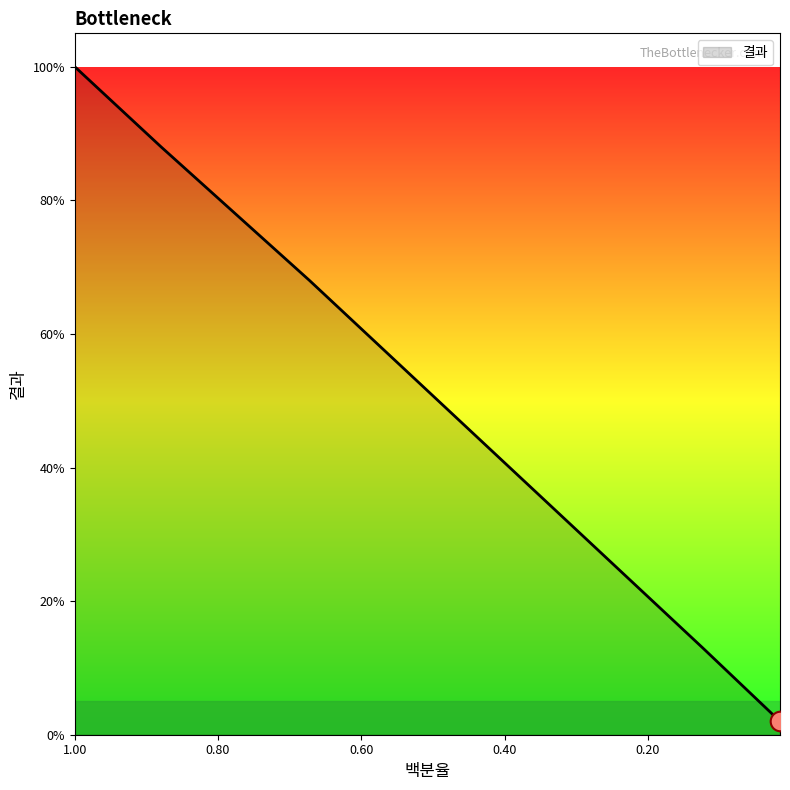

What is the change in value from 0.1234 to 0.0155?

-0.1